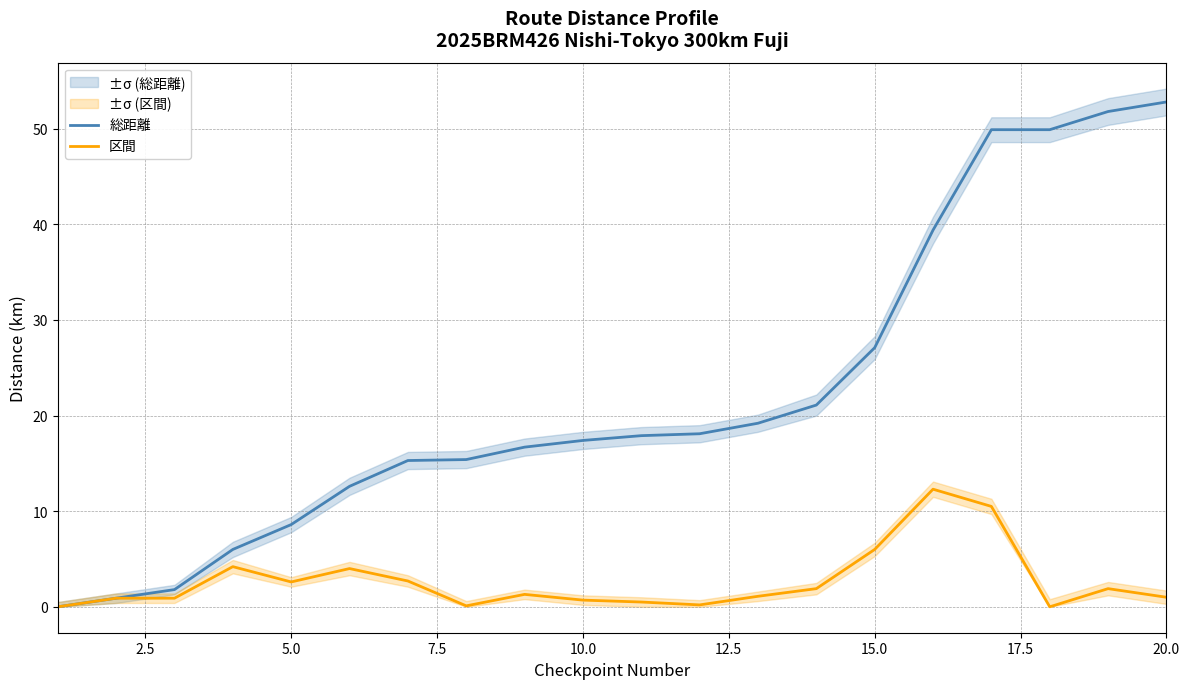

How many distinct data groups are displayed?

2